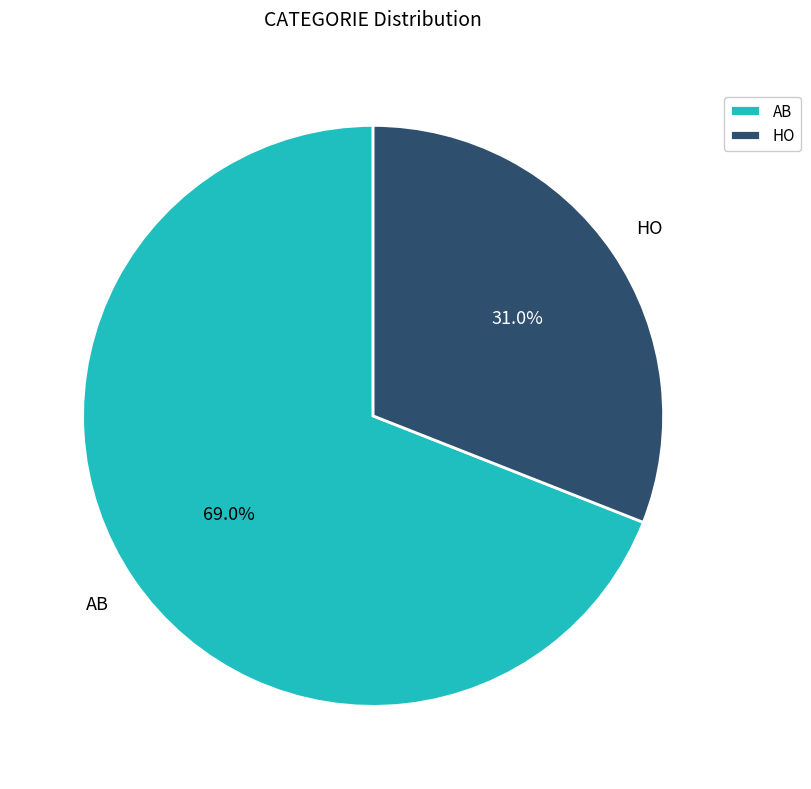

How many slices are in this pie chart?

2